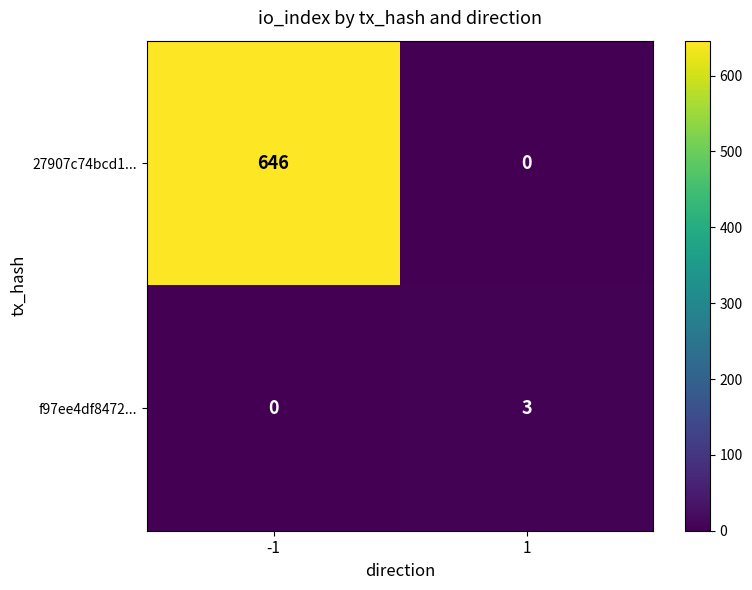

What is the difference between the highest and lowest values at -1?

646